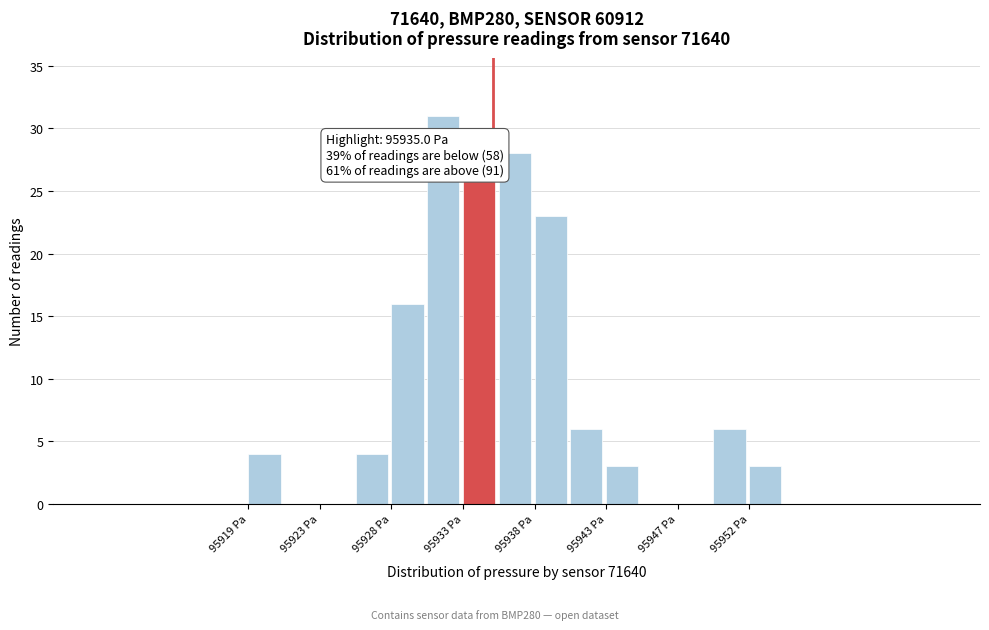

Over which range of the x-axis is the bar tallest?

95930.5 to 95933.0